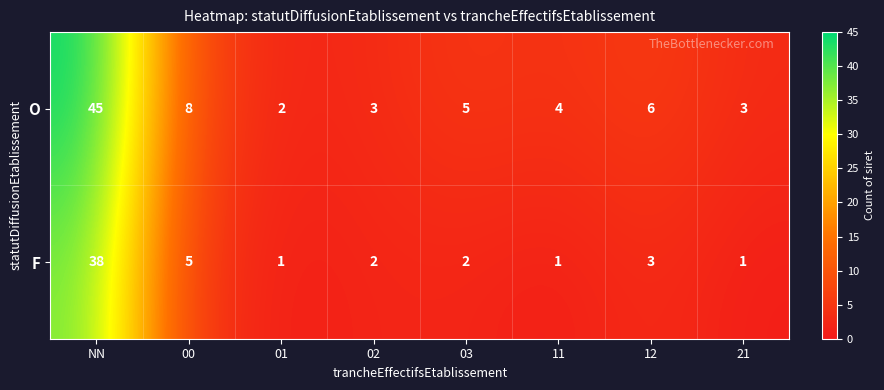

Reading right to left, what are all the values shown in this chart?

O: 21=3	12=6	11=4	03=5	02=3	01=2	00=8	NN=45
F: 21=1	12=3	11=1	03=2	02=2	01=1	00=5	NN=38